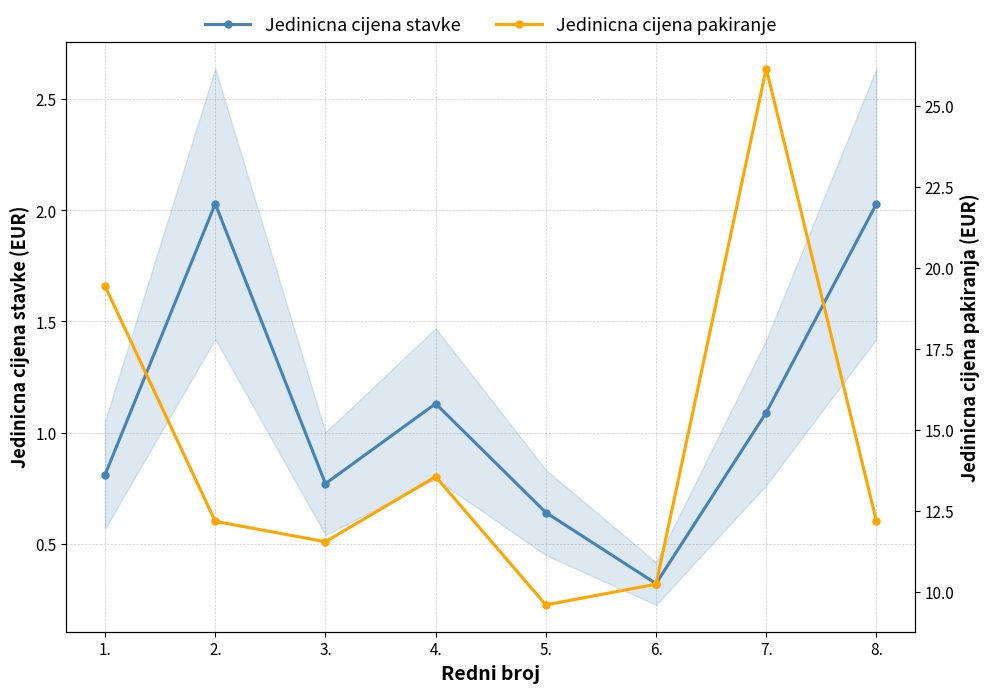

In Jedinicna cijena pakiranje, how many points are lower than both neighbors (excluding endpoints)?

2